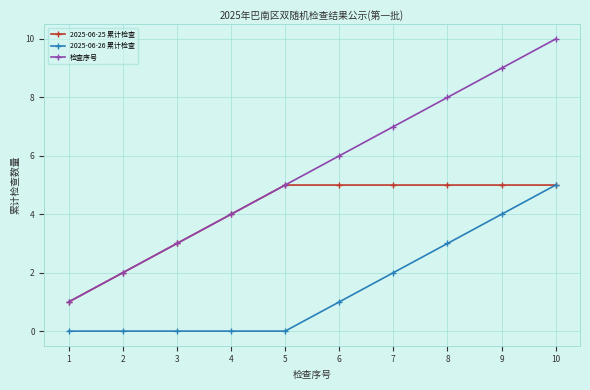

Which category has the highest value across all series?

10